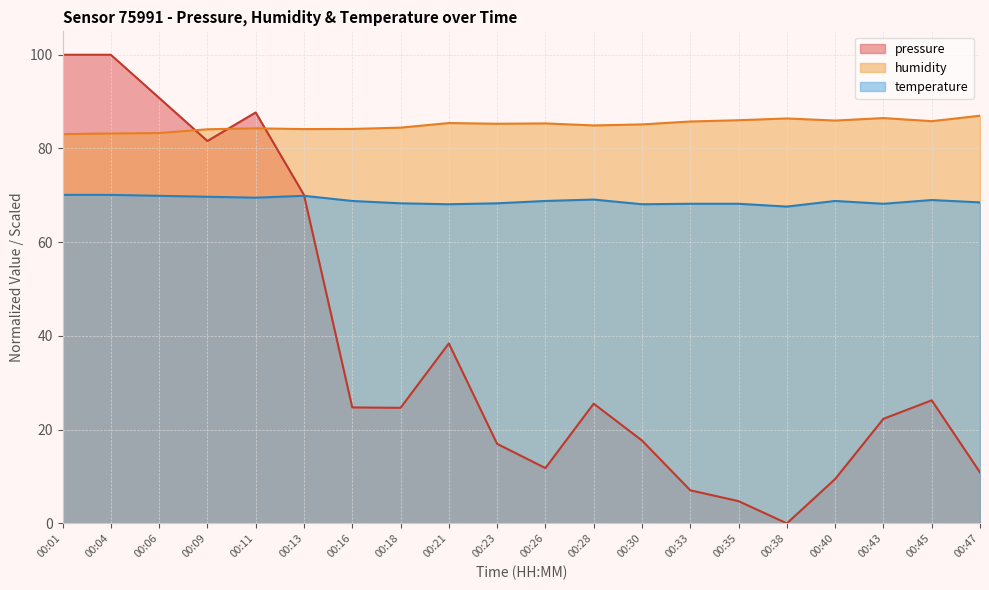

List the series in order of their overall mean, lowest first.

pressure, temperature, humidity